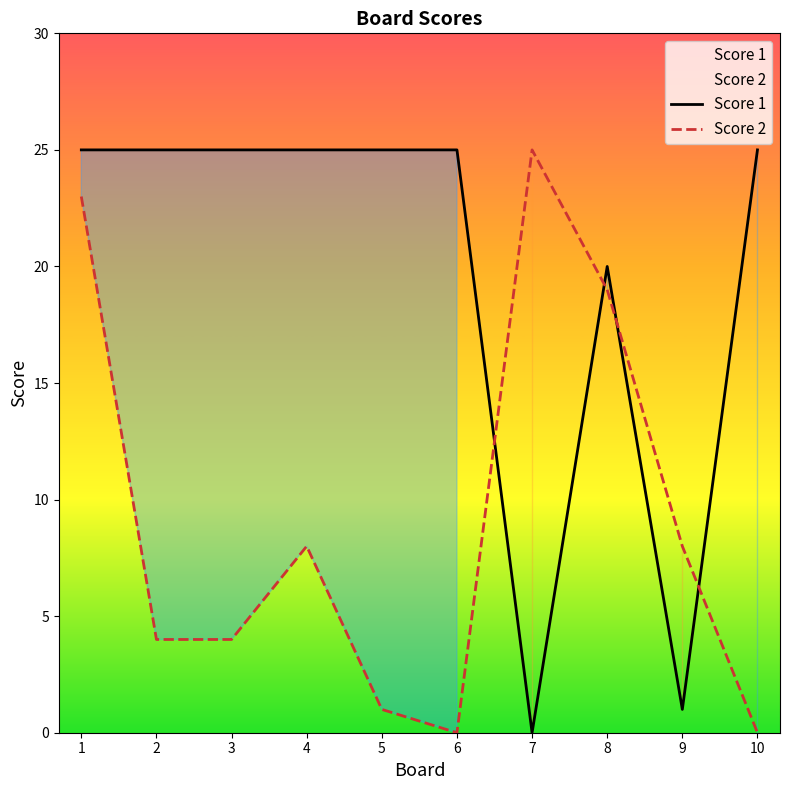

Where is Score 1 nearest to the value 12?

8